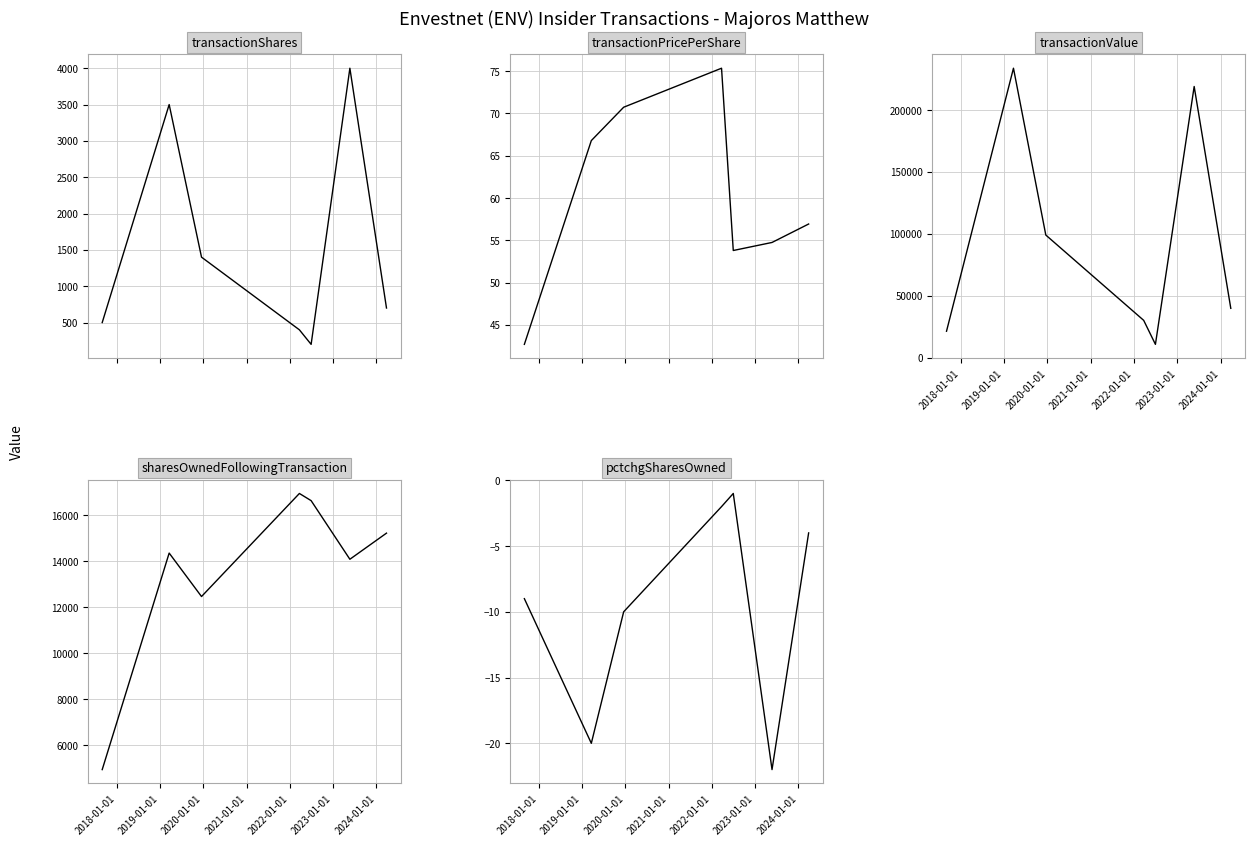

Is the value of pctchgSharesOwned at 2023-01-01 greater than the value of transactionPricePerShare at 2023-01-01?

No